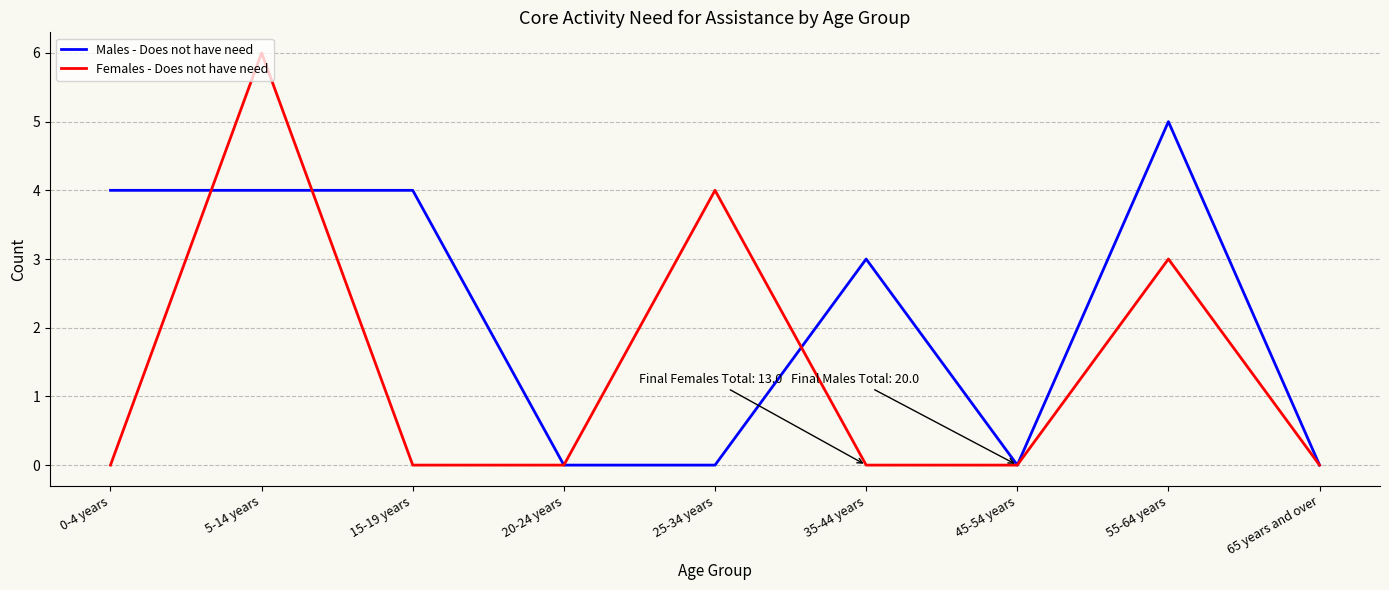

Rank the series by their maximum value, from lowest to highest.

Males - Does not have need, Females - Does not have need